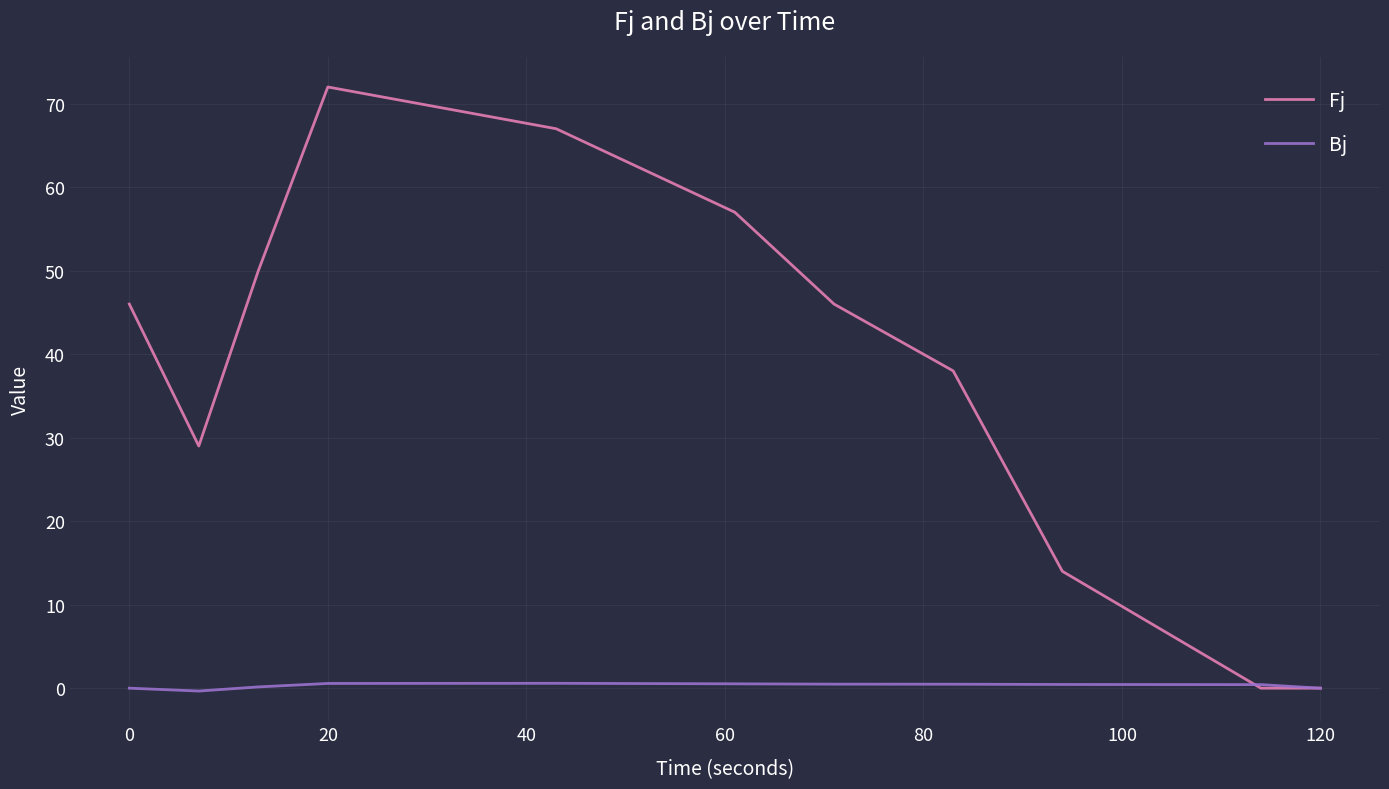

Which series has the largest total across all categories?

Fj